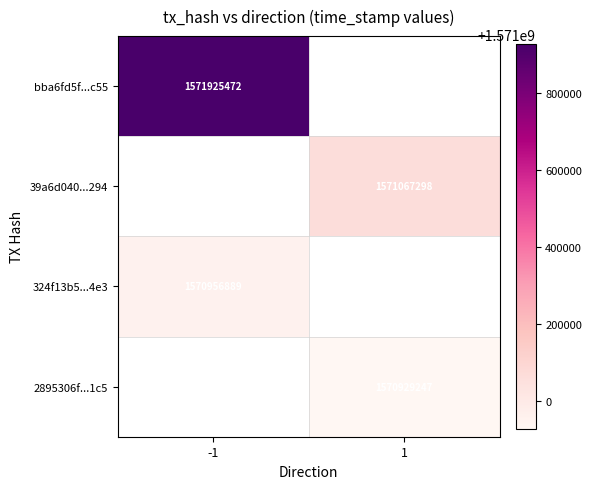

Is it true that bba6fd5f...c55 equals 1571925472 at -1?

True